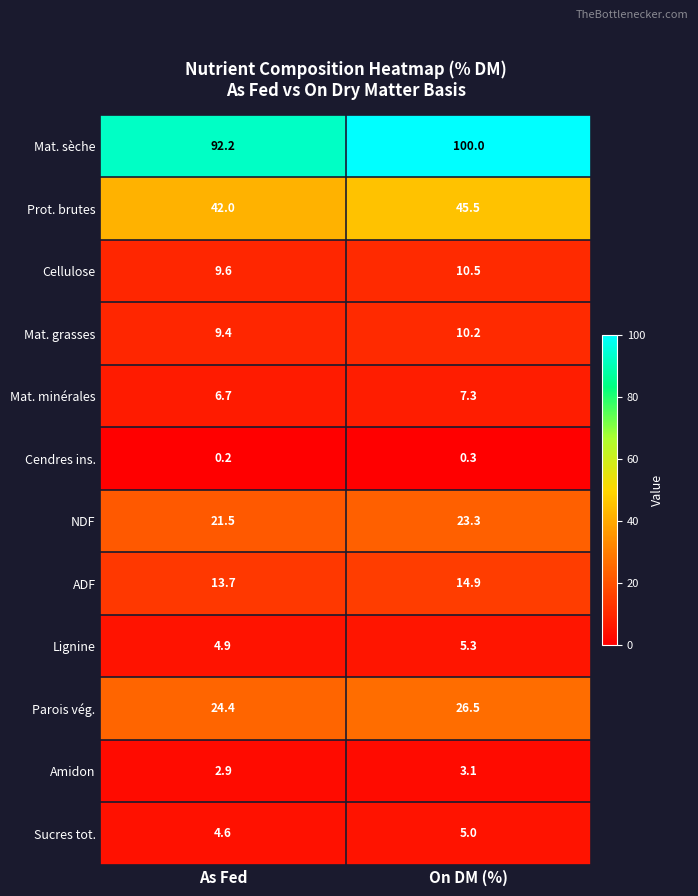

Is it true that Sucres tot. equals 7.1 at As Fed?

False